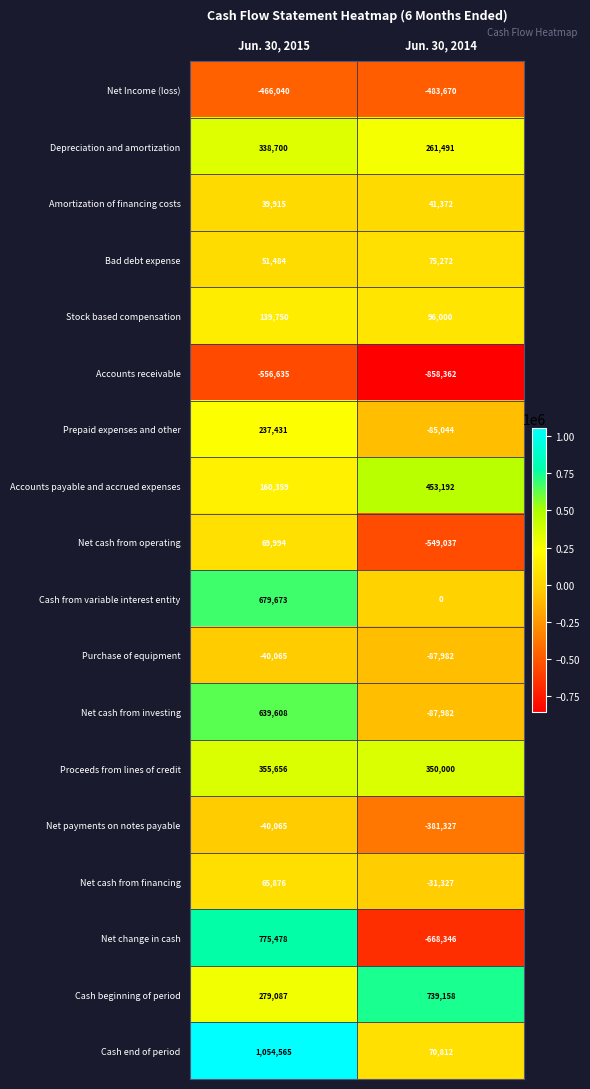

What is the total value across all series at Jun. 30, 2015?

3784771